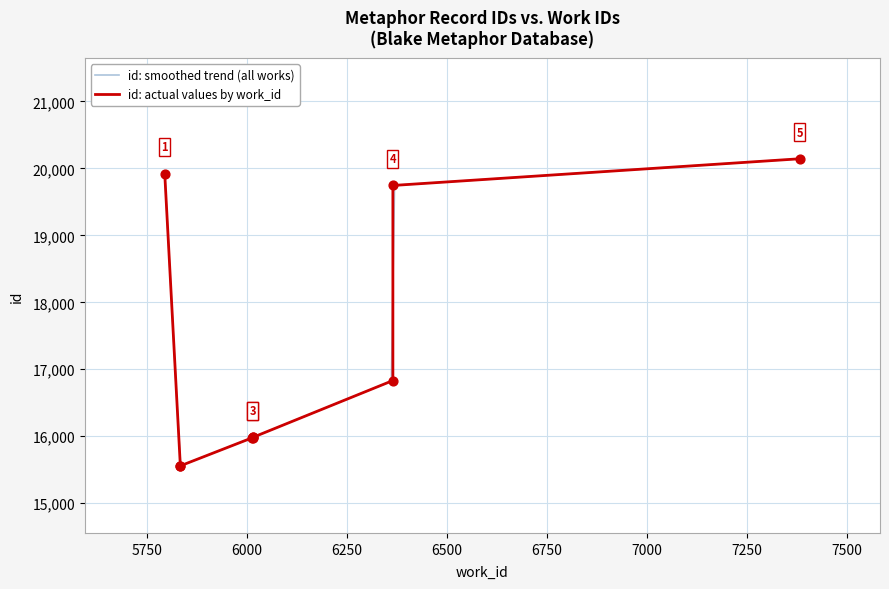

What is the change in value from 6015 to 6365?

+3766